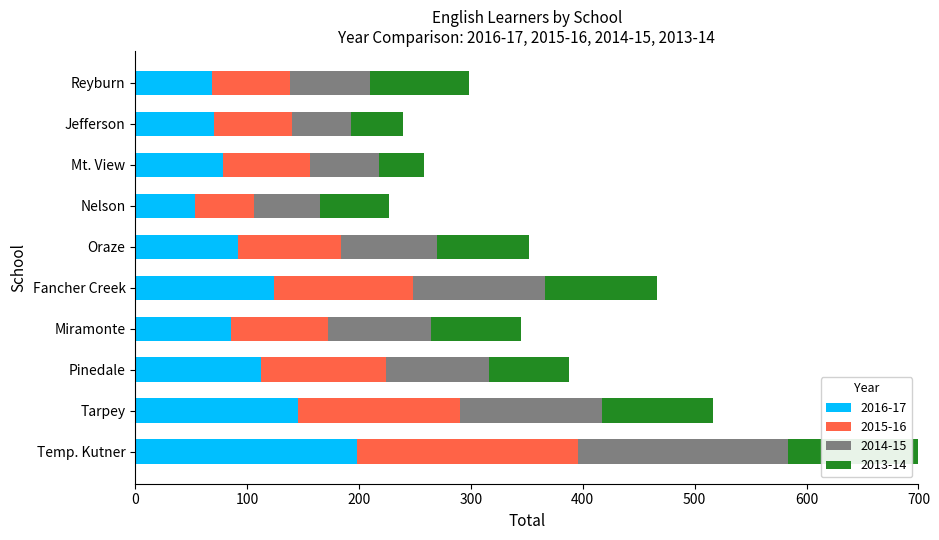

What is the difference between the second highest and minimum values in the 2016-17 series?

92